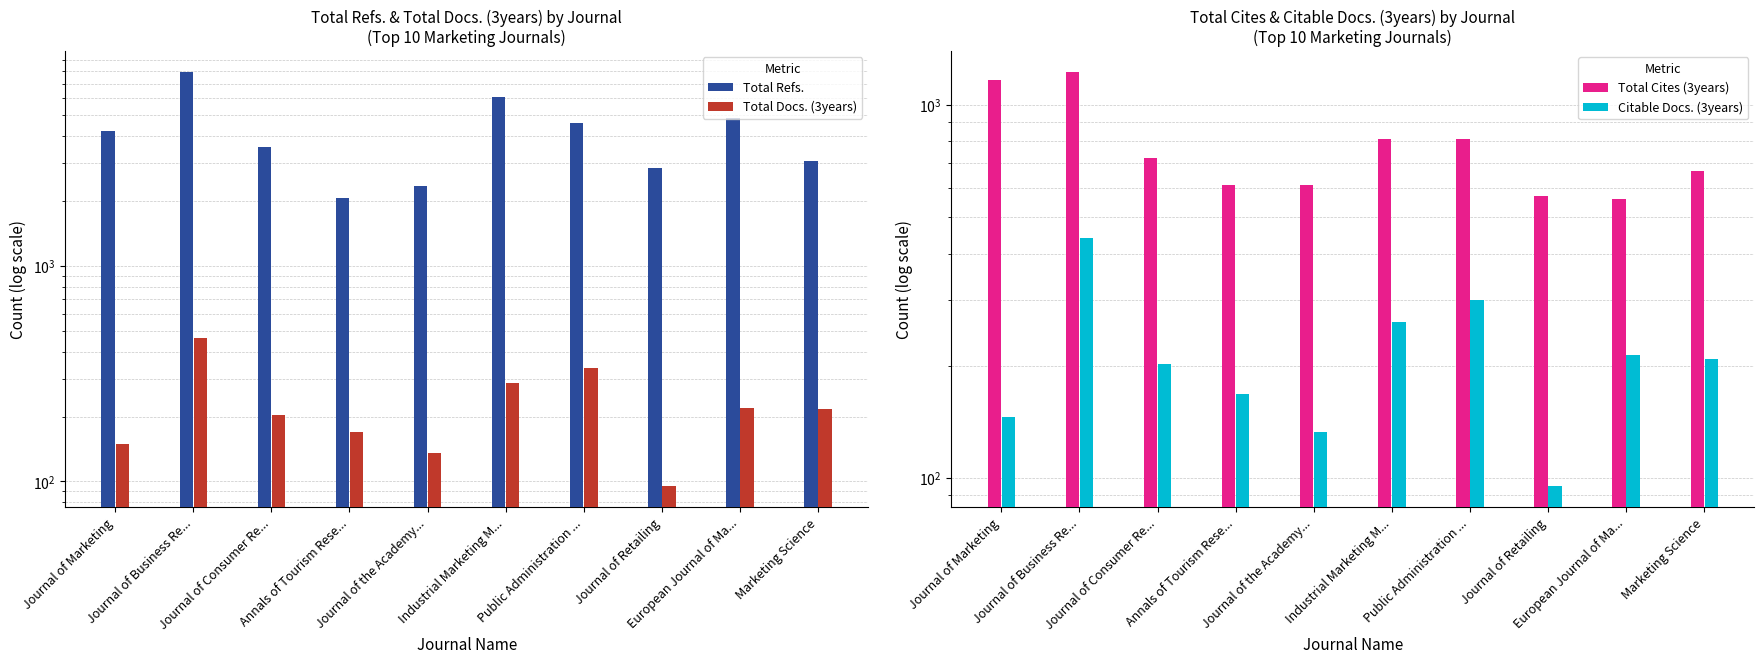

What is the difference between the highest and lowest values at Public Administration ...?

4312